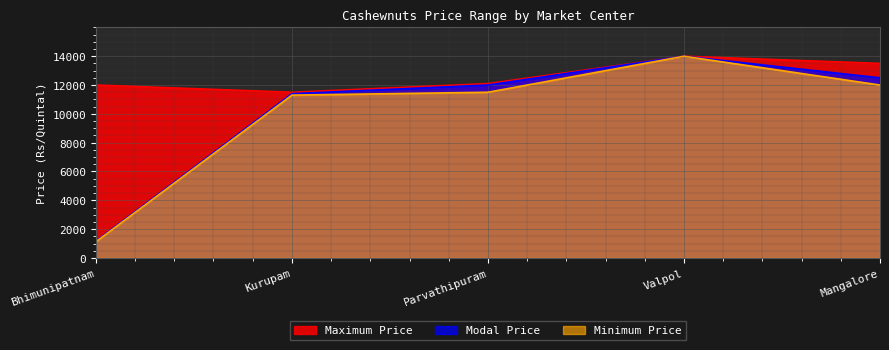

Which series has the largest total across all categories?

Maximum Price